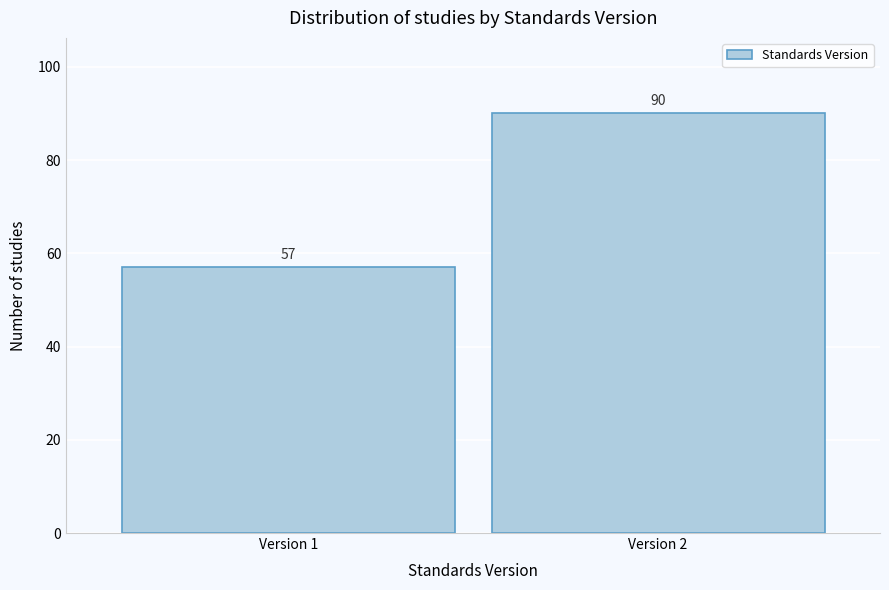

Reading right to left, extract all data points from this chart.

90	57